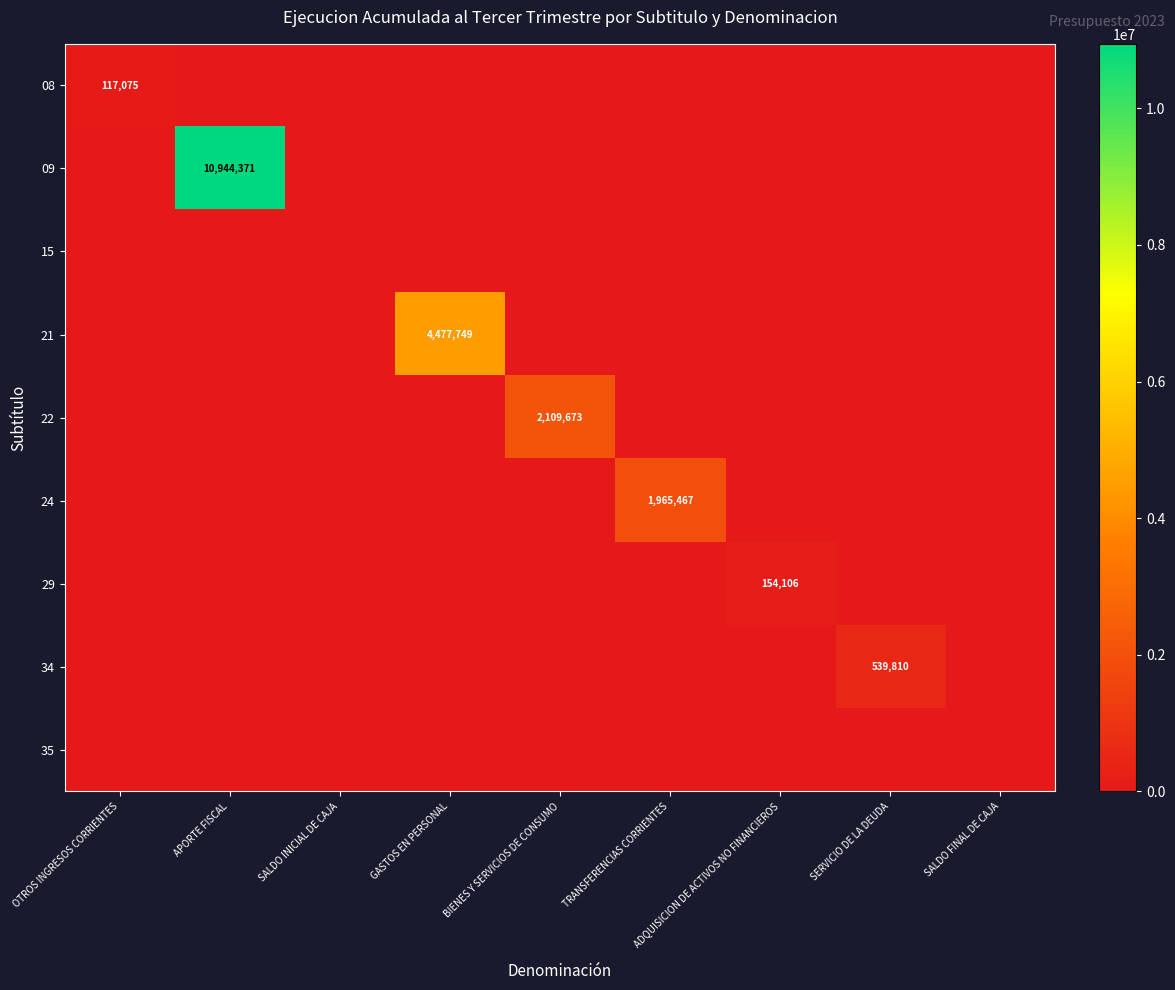

Is it true that 34 equals 776013 at SERVICIO DE LA DEUDA?

False